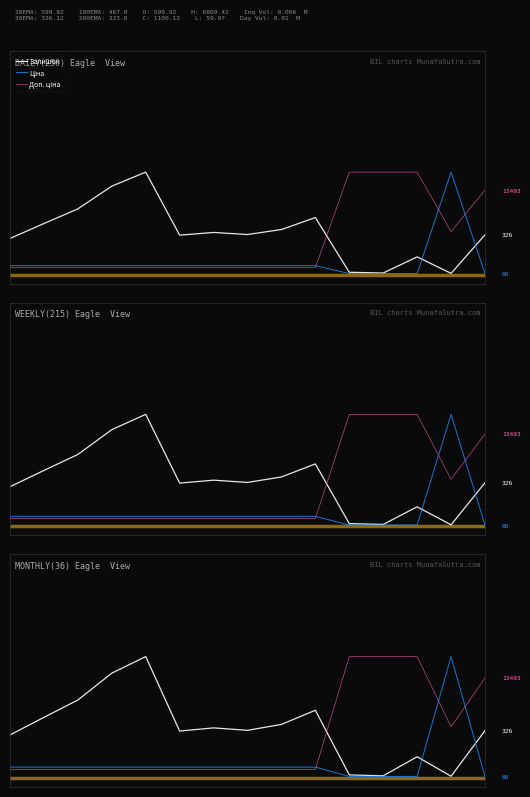

What is the value of the Залишок point at the 9th from the left?

0.3